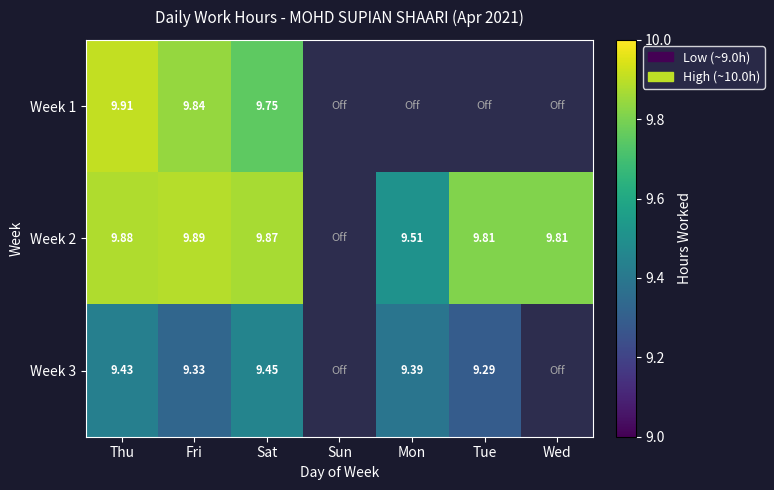

Count the Week 3 values in the range 9 to 10.

5